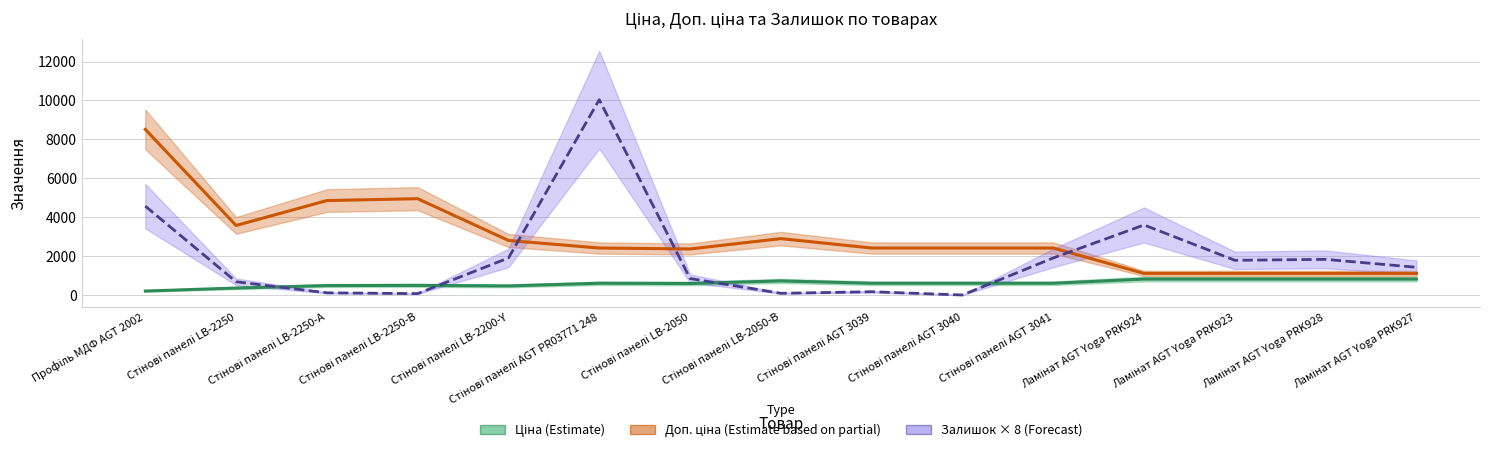

Reading left to right, transcribe all the data shown in this chart.

Ціна: 202.7	357.4	485.4	495.0	467.3	603.7	591.6	724.5	603.7	603.7	603.7	818.5	818.5	818.5	818.5
Доп. ціна: 8513.4	3573.9	4853.8	4950.4	2803.6	2414.8	2366.5	2897.8	2414.8	2414.8	2414.8	1109.2	1109.2	1109.2	1109.2
Залишок: 4568.0	680.0	112.0	72.0	1904.0	10040.0	848.0	88.0	168.0	0.0	1904.0	3600.0	1784.0	1832.0	1424.0